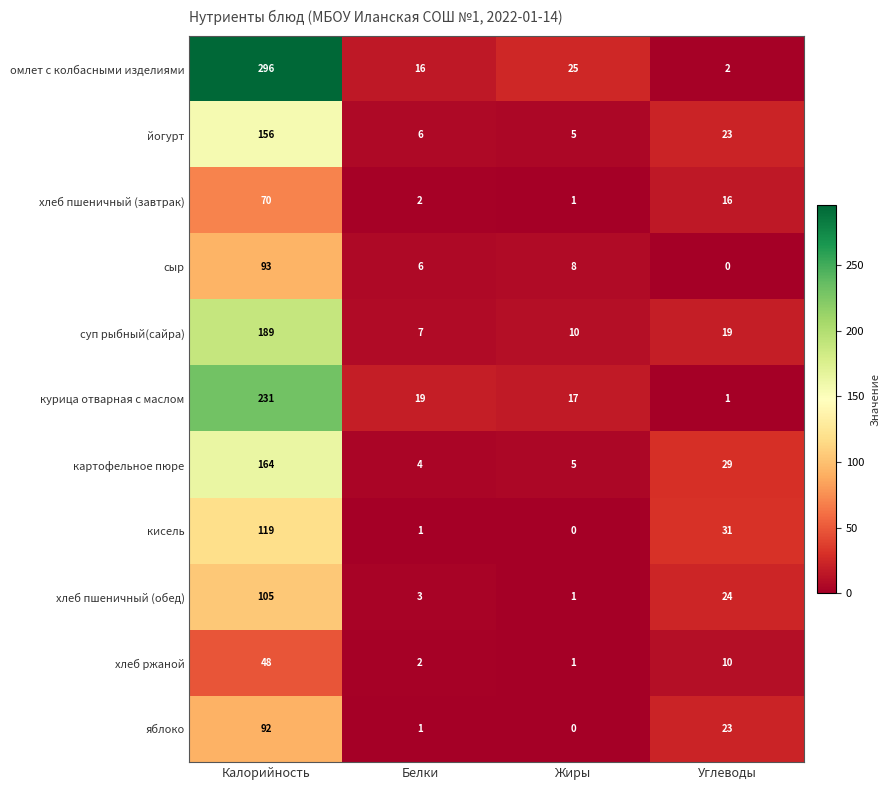

Rank the series at Калорийность from highest to lowest value.

омлет с колбасными изделиями, курица отварная с маслом, суп рыбный(сайра), картофельное пюре, йогурт, кисель, хлеб пшеничный (обед), сыр, яблоко, хлеб пшеничный (завтрак), хлеб ржаной